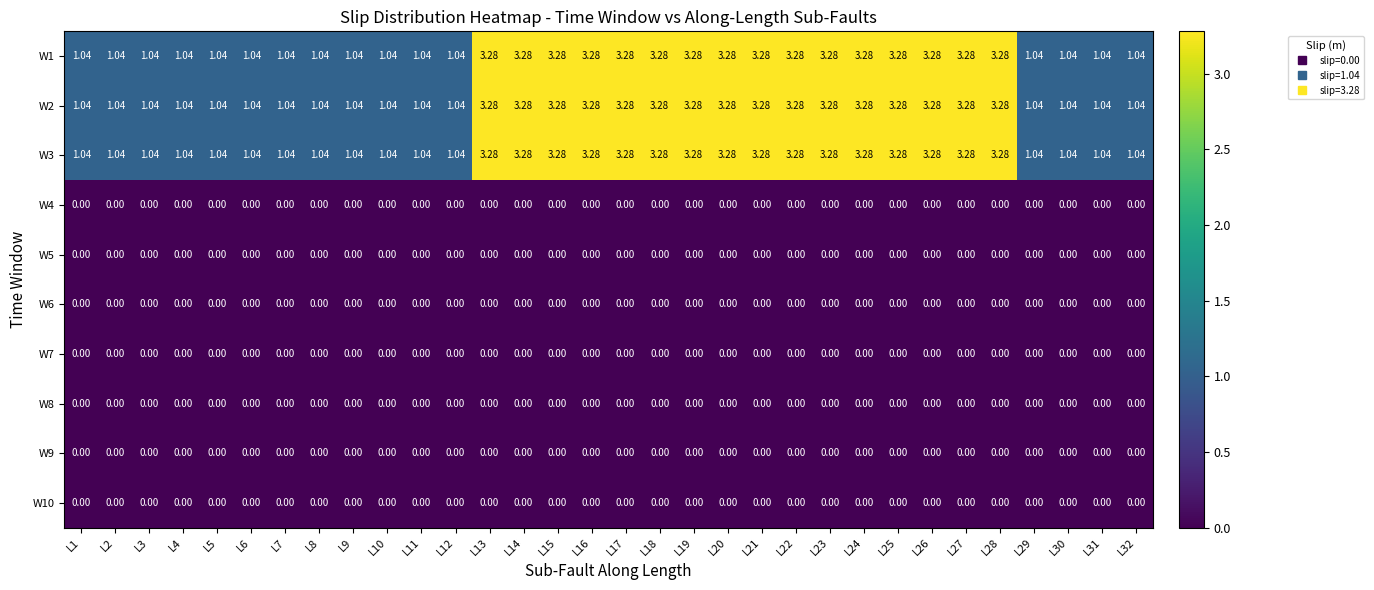

Count the number of categories in the chart.

32